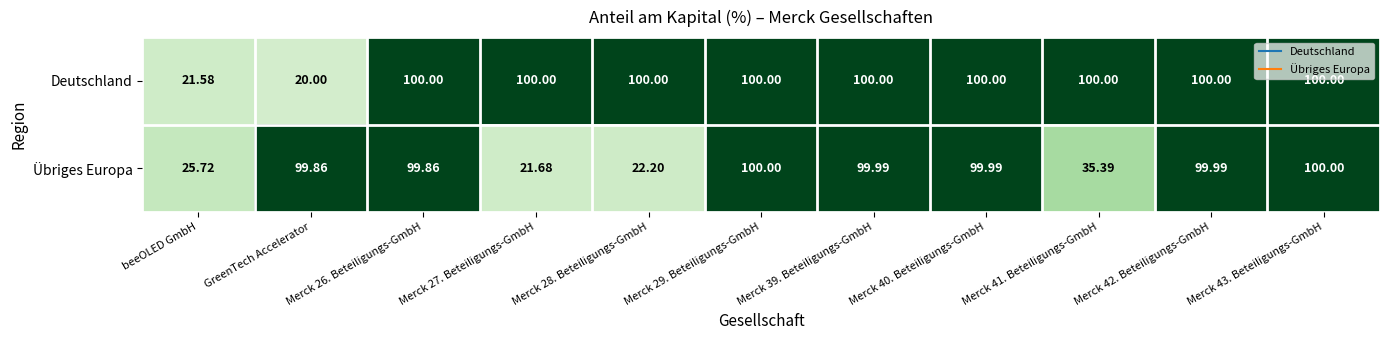

Is the value of Übriges Europa at Merck 40. Beteiligungs-GmbH greater than the value of Deutschland at GreenTech Accelerator?

Yes